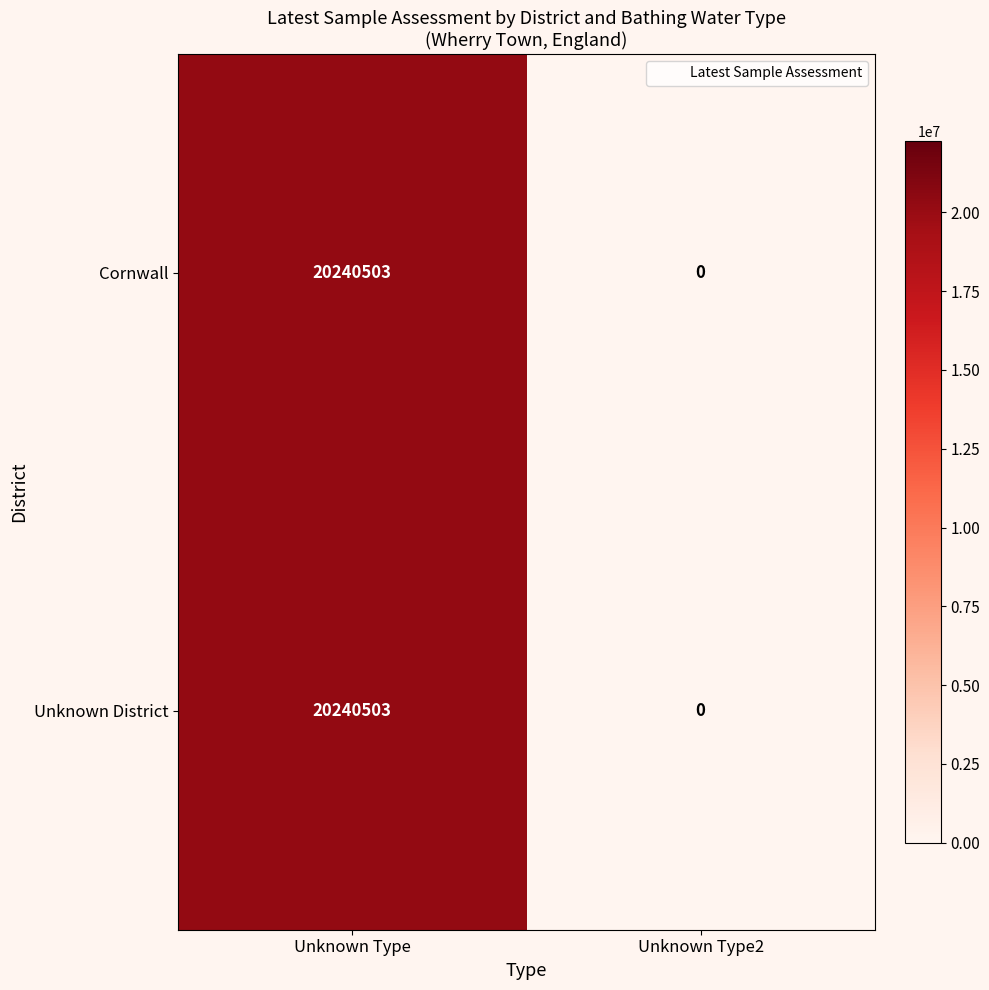

Count the number of categories in the chart.

2